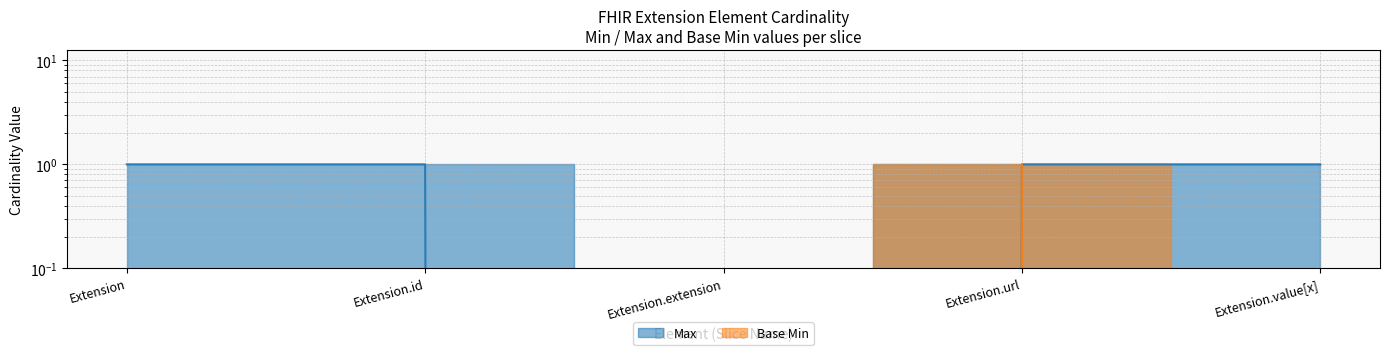

Rank the series at Extension from highest to lowest value.

Max, Base Min